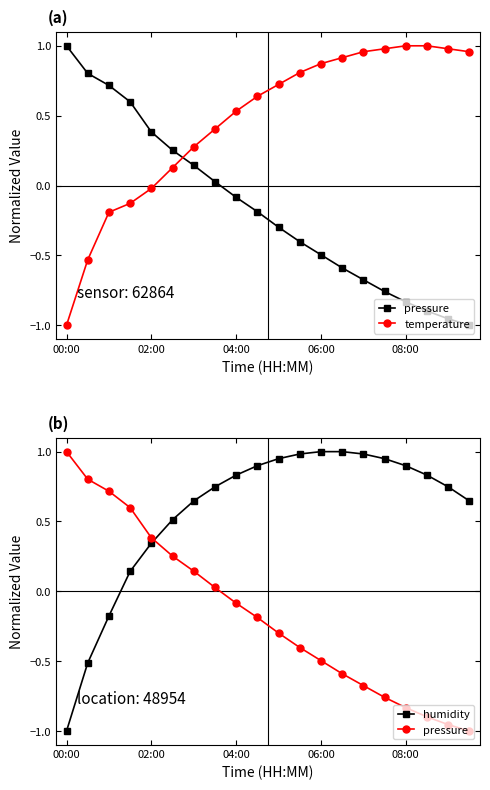

Read the temperature value at 13.

0.9